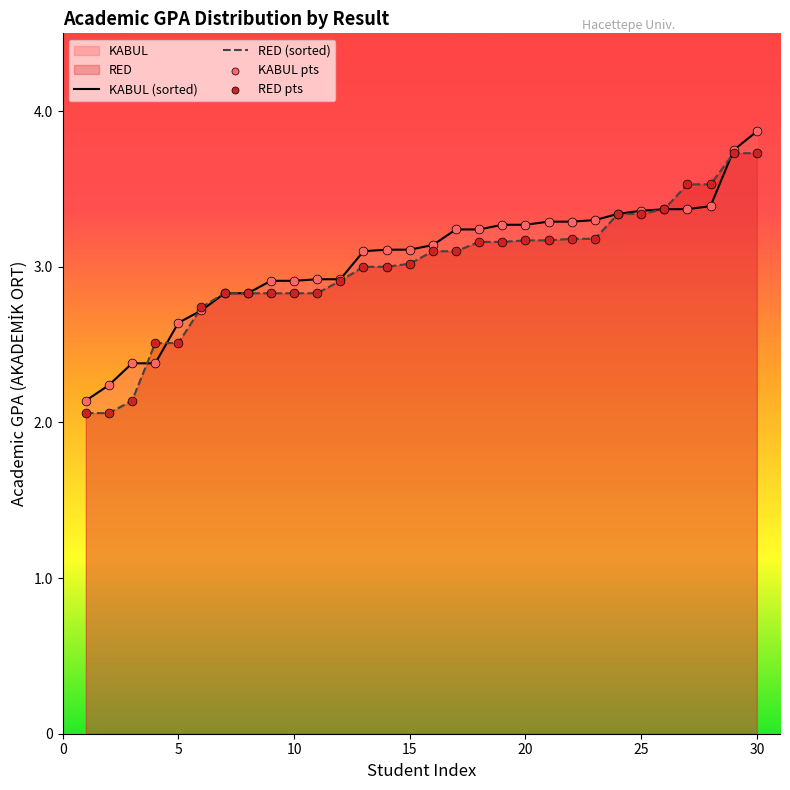

Which series reaches the maximum Y coordinate?

KABUL (sorted)